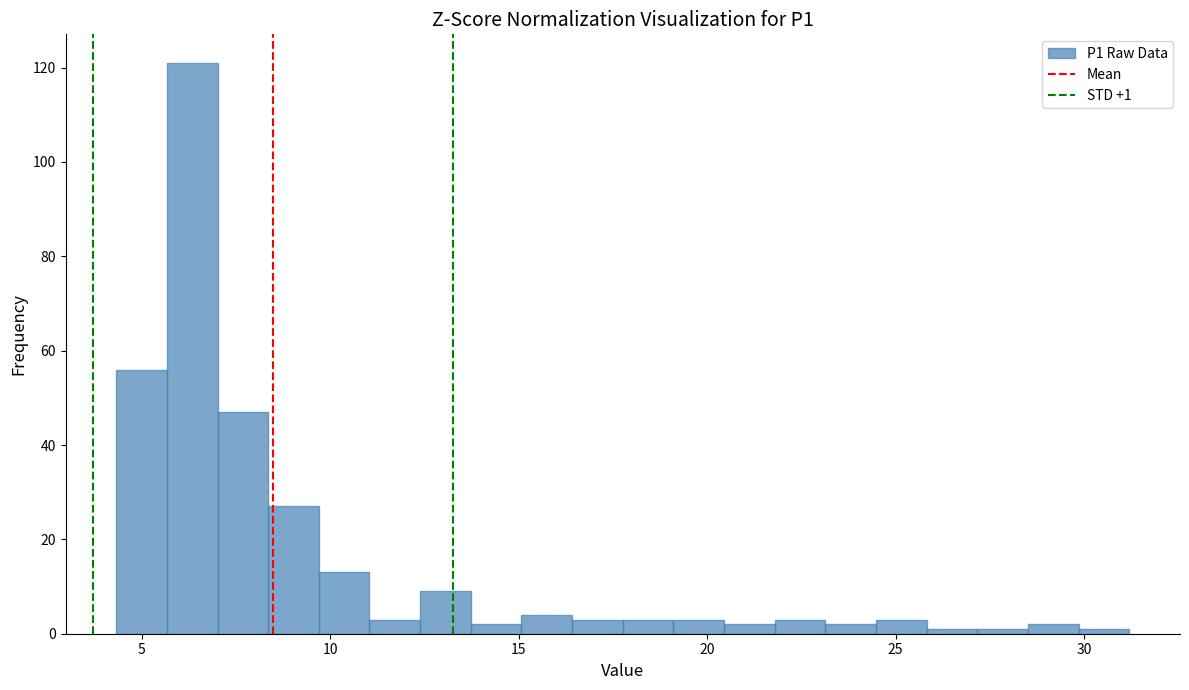

Around what value on the x-axis is the tallest bar? Give the approximate position of its centre, as read against the axis.

6.5